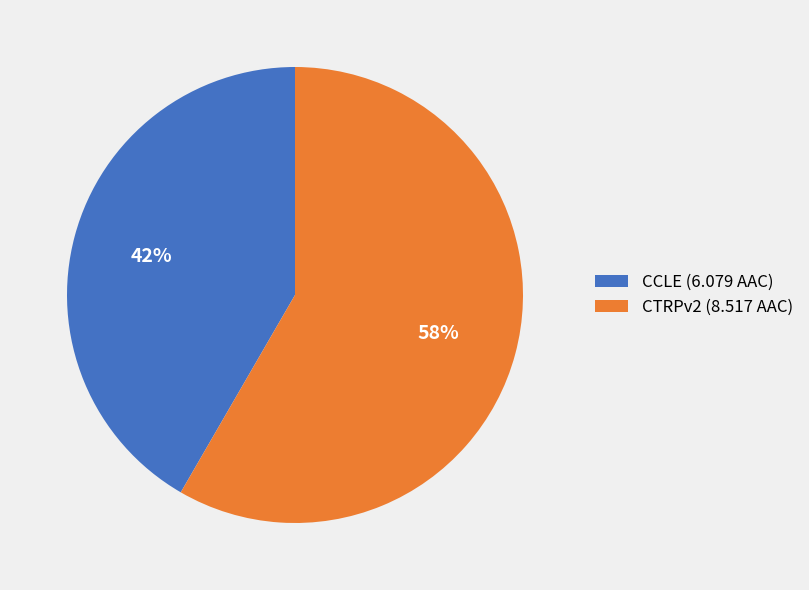

What is the majority slice?

CTRPv2